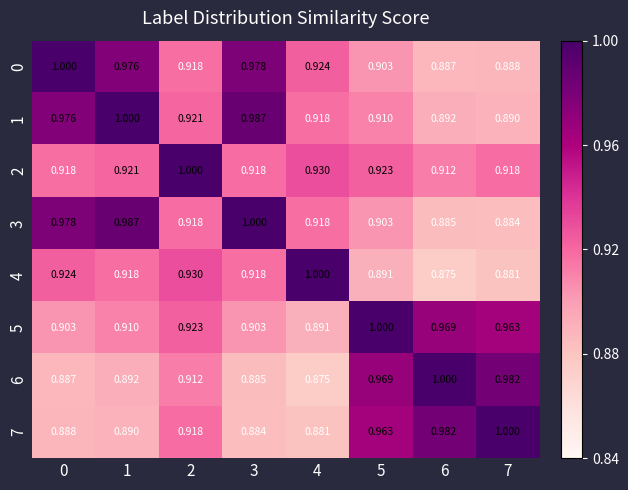

What is the total value across all series at 5?

7.5